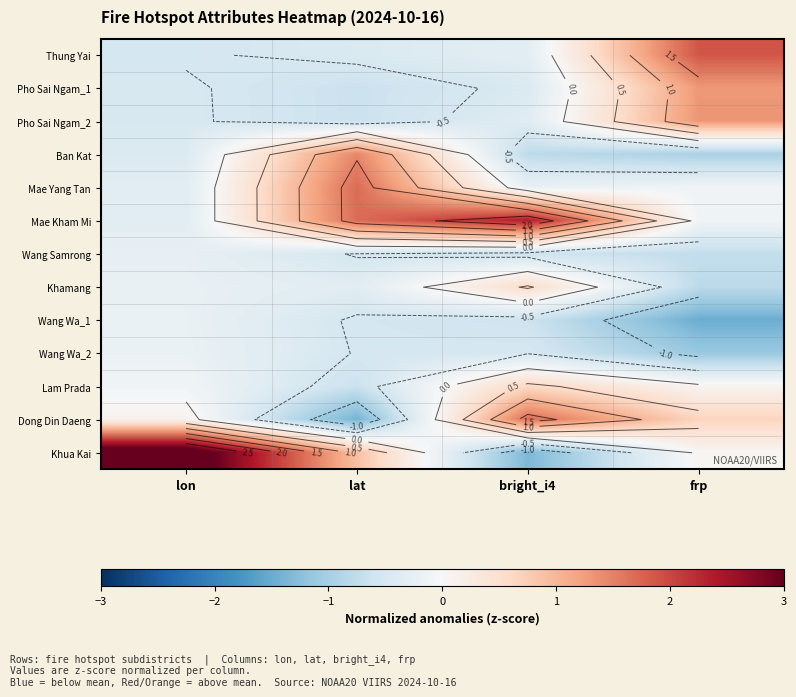

At which category does the chart reach its minimum across all series?

frp